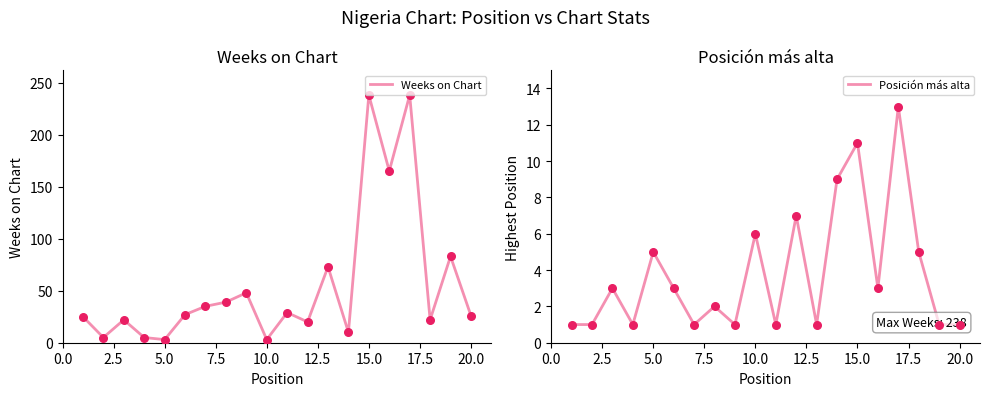

Which series contains the highest Y value?

Weeks on Chart